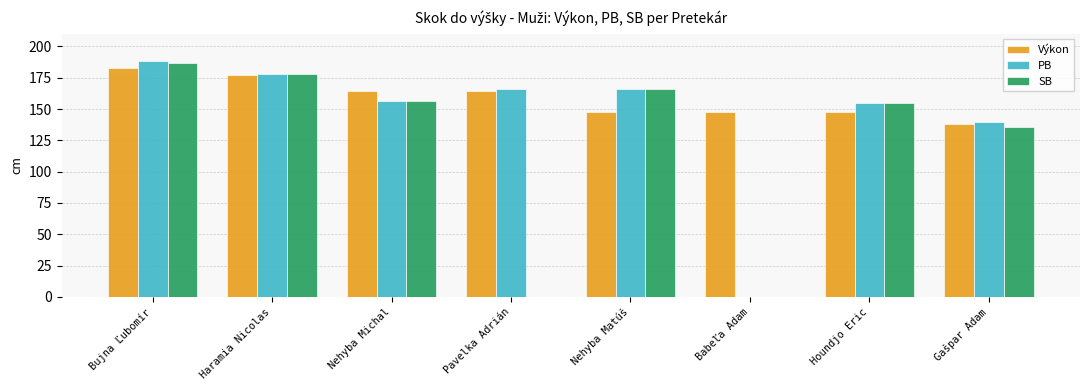

The PB series shows 155 at Houndjo Eric. True or false?

True